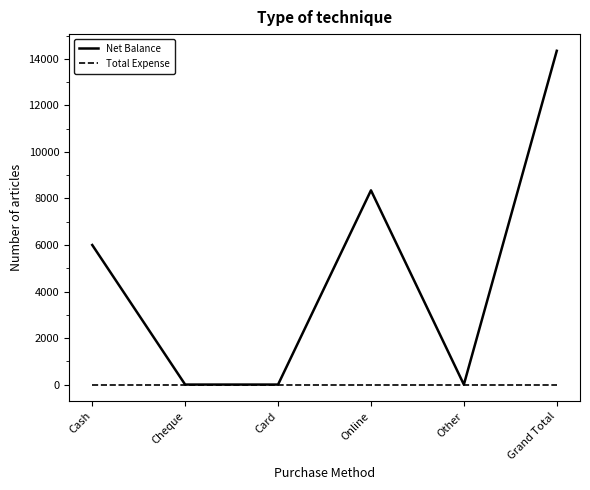

Which series has the largest total across all categories?

Net Balance